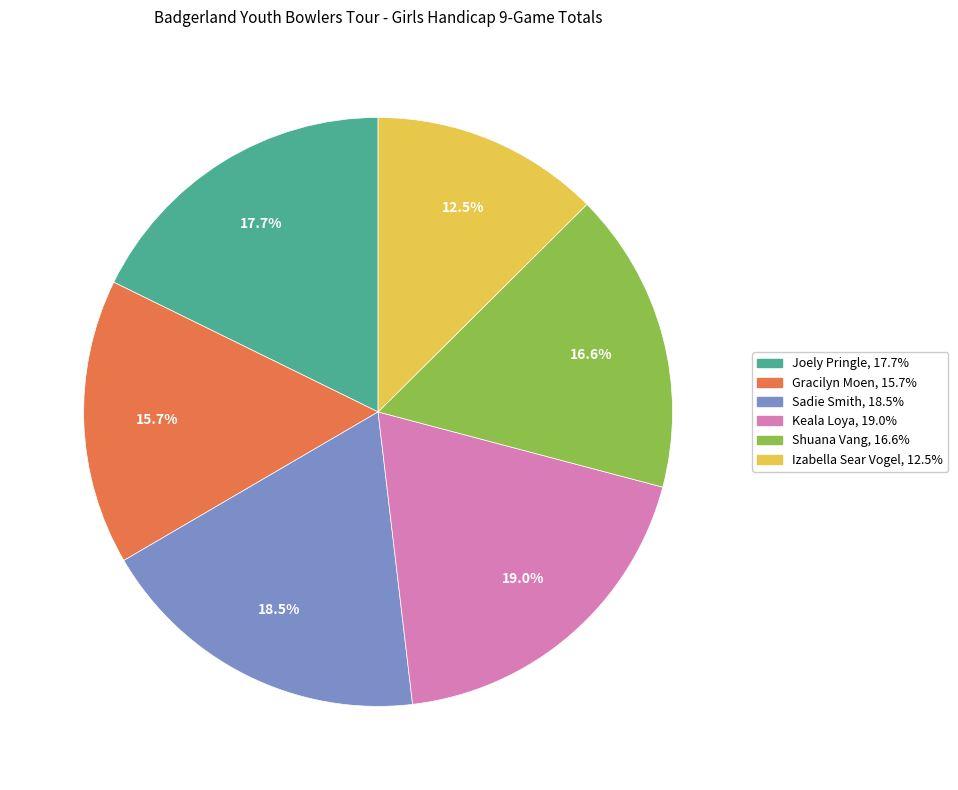

To the nearest percent, what is the combined percentage of Shuana Vang and Sadie Smith?

35%